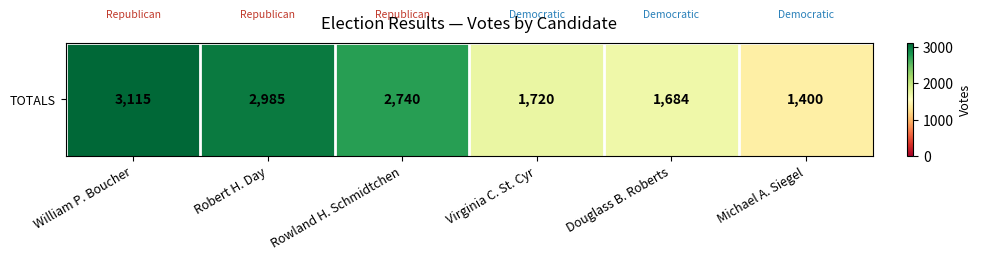

What is the difference between the values at Douglass B. Roberts and Rowland H. Schmidtchen?

1056